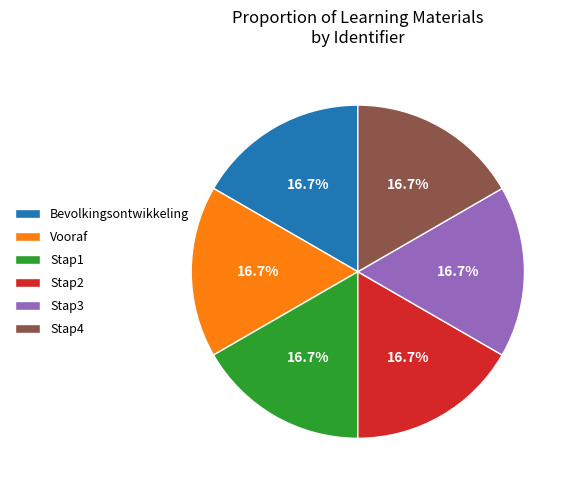

How many slices are in this pie chart?

6